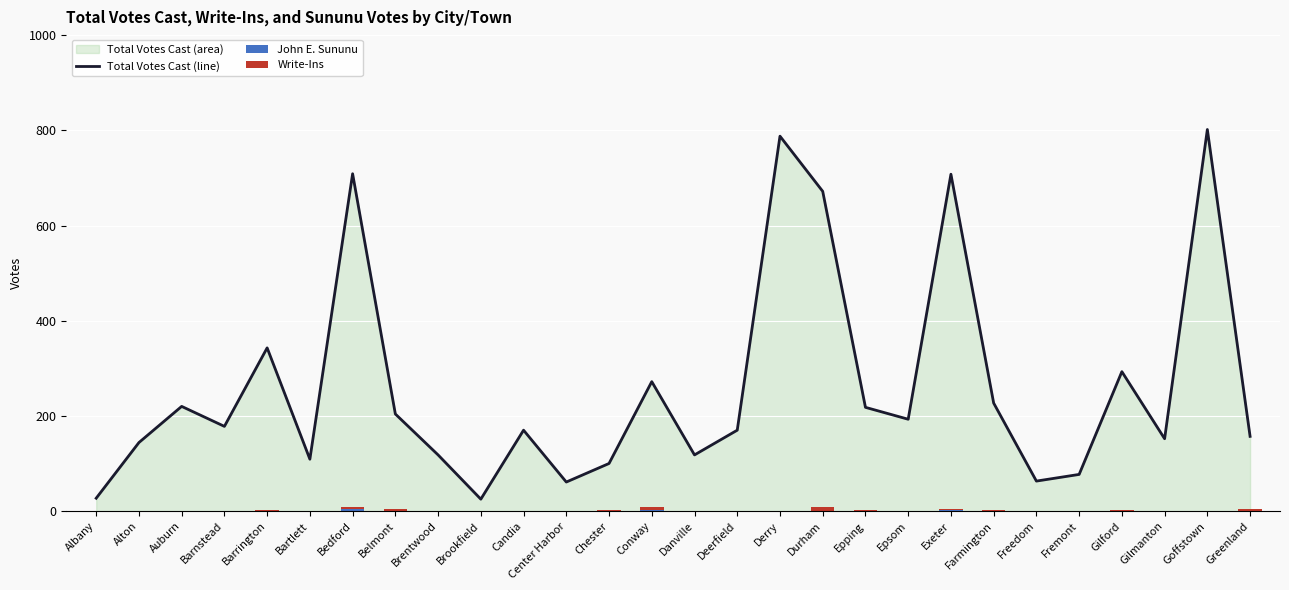

What position from the left is Candia?

11